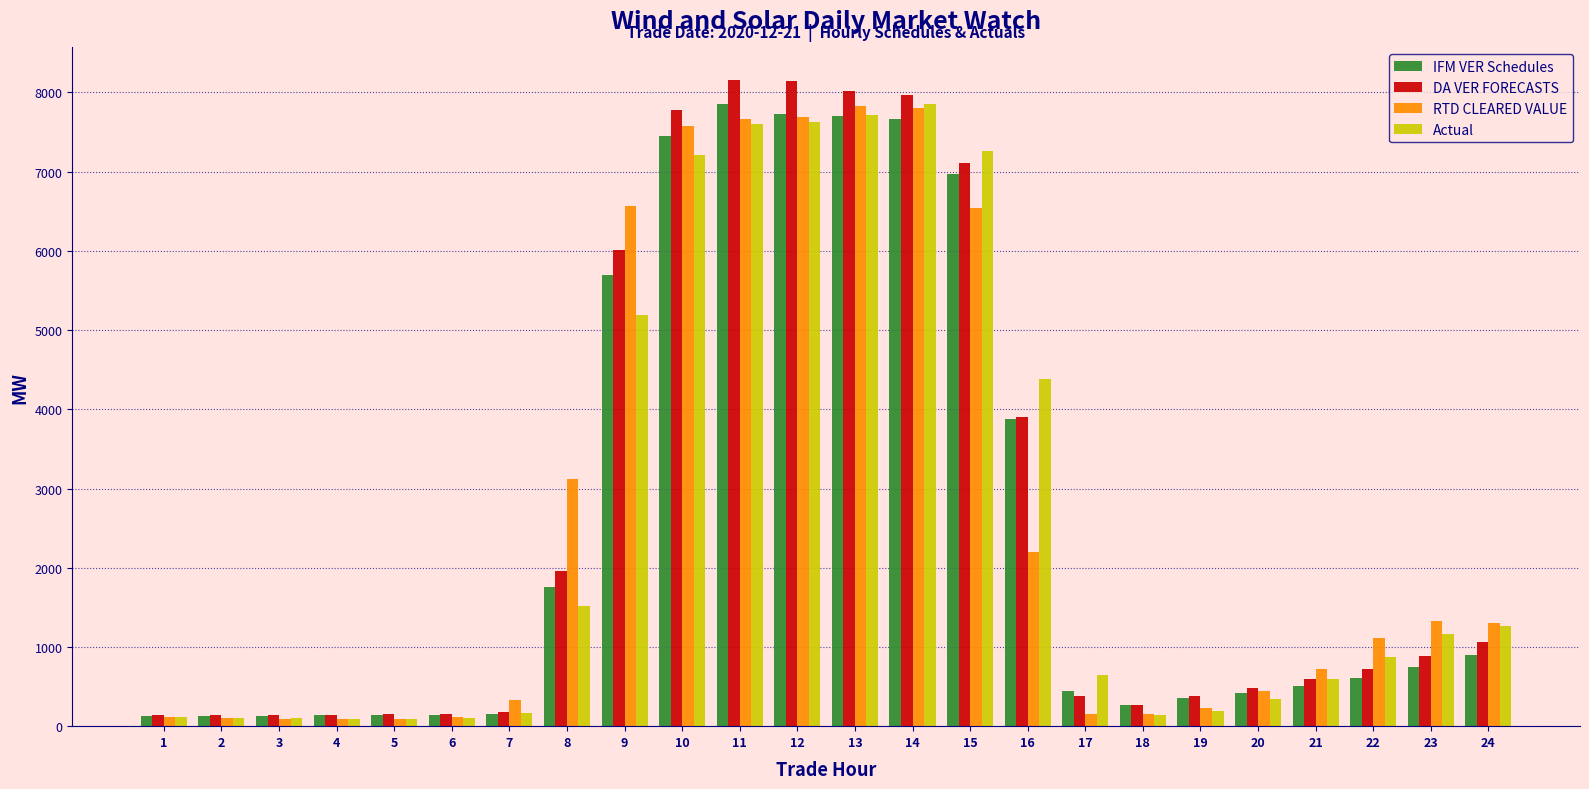

What is the value of the IFM VER Schedules bar at the 3rd from the left?

132.3